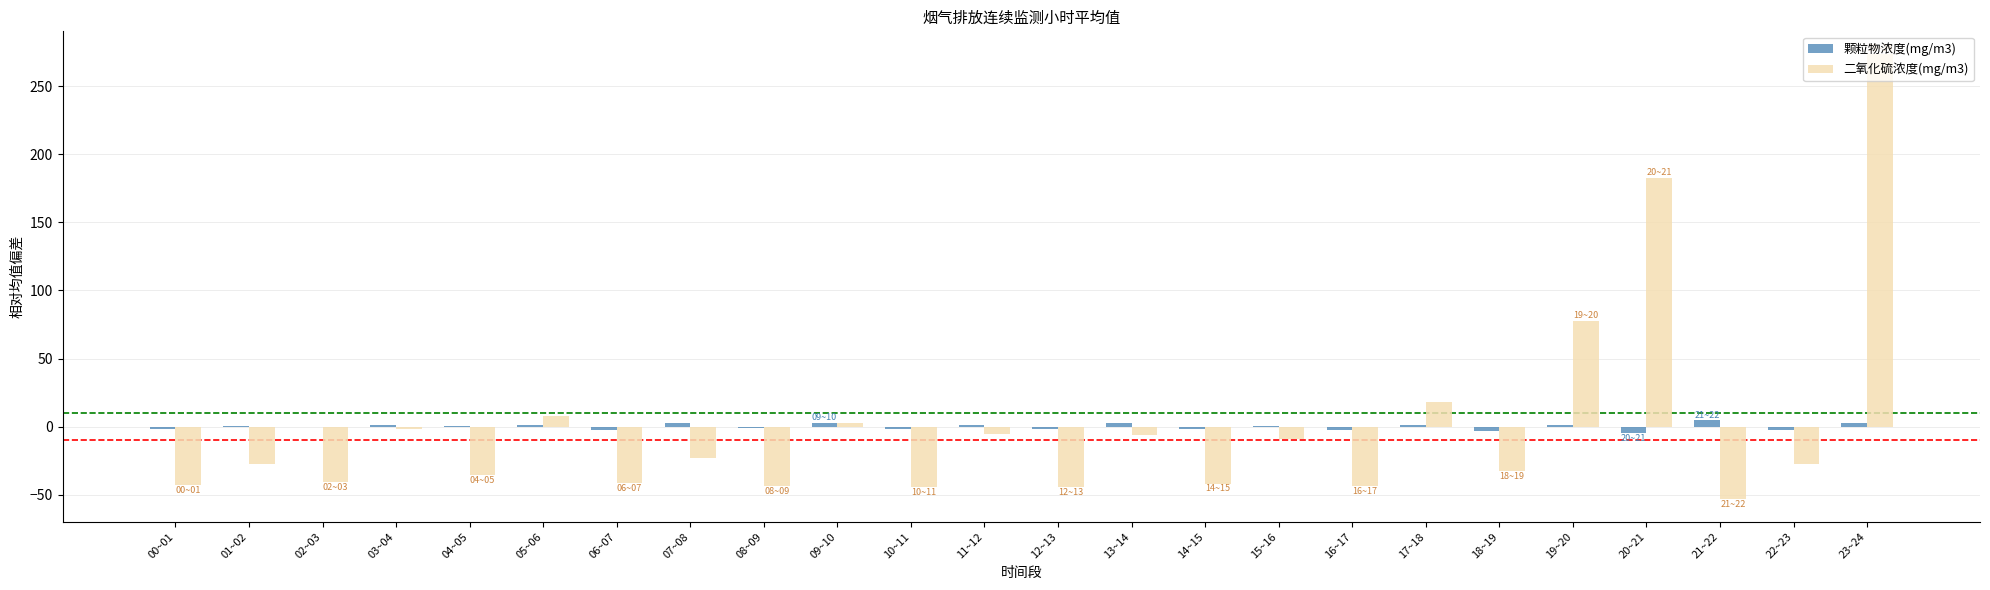

Are the bars horizontal?

No